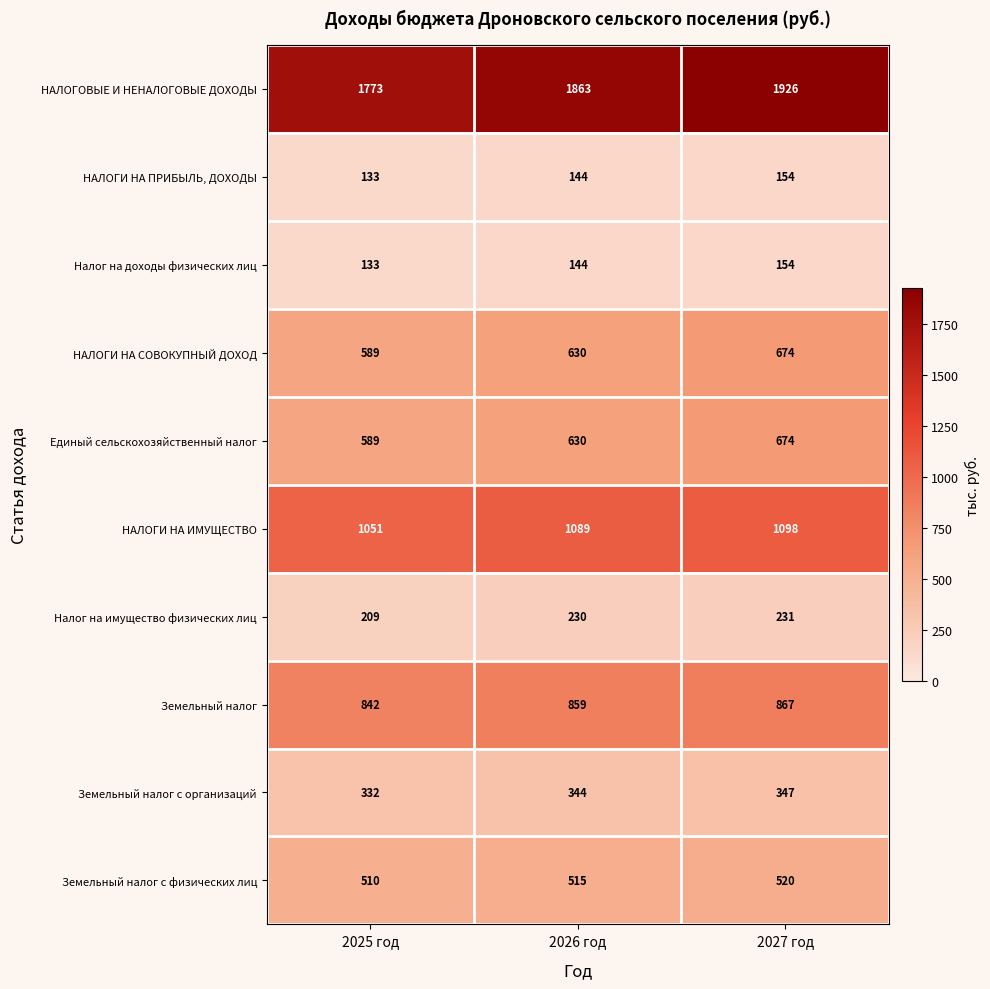

What is the difference between the second highest and minimum values in the НАЛОГИ НА ПРИБЫЛЬ, ДОХОДЫ series?

11